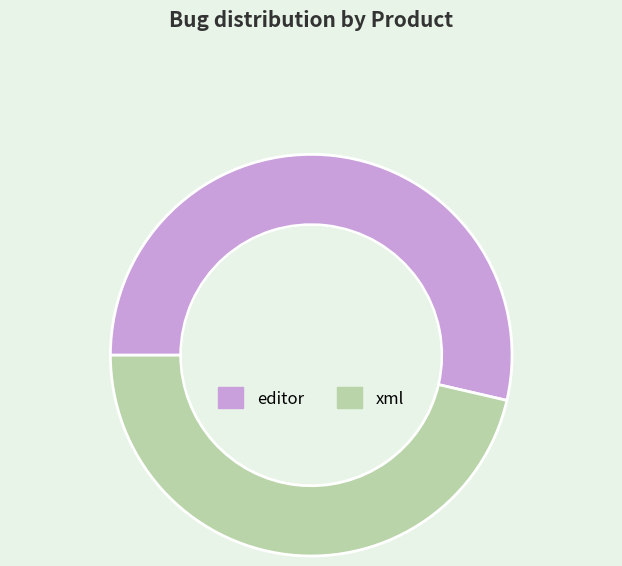

Is editor the majority of the pie?

Yes